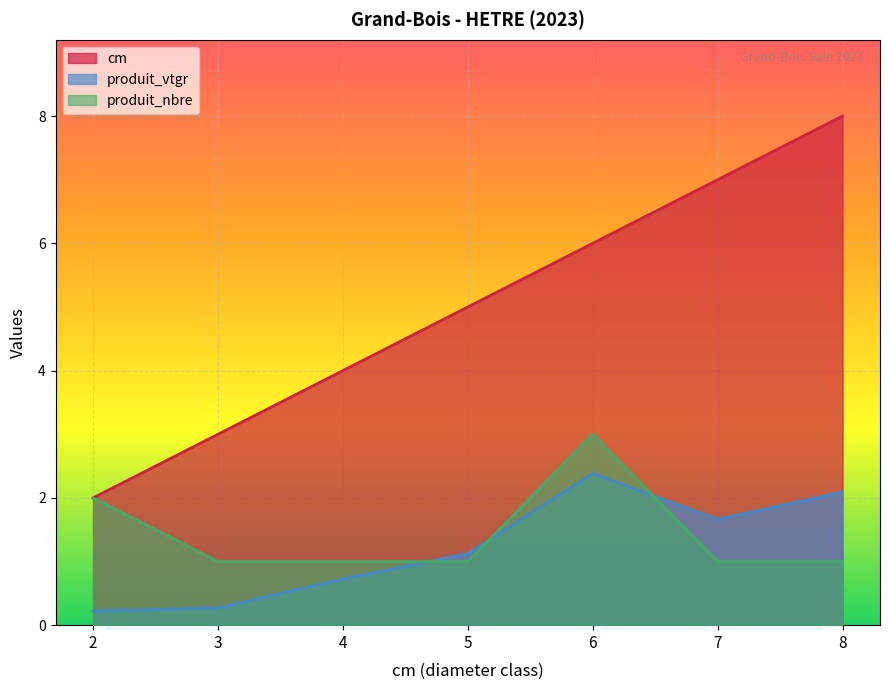

Between 4 and 8, which is larger?

8